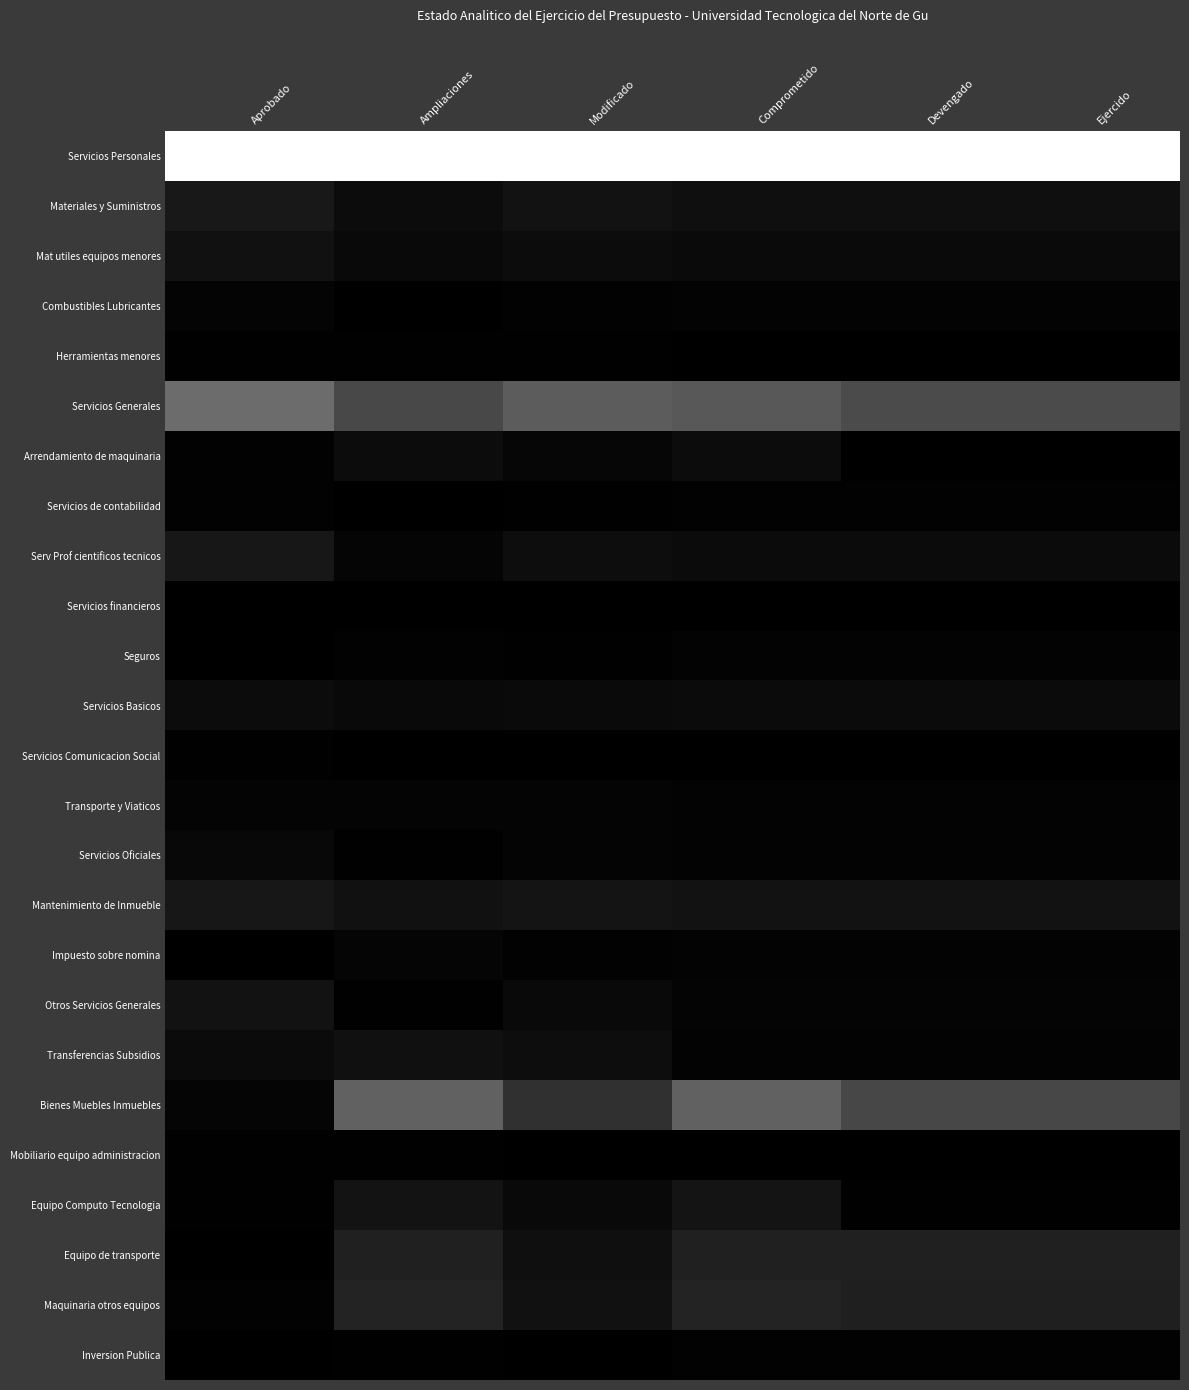

At which category is the sum across all series the highest?

Comprometido